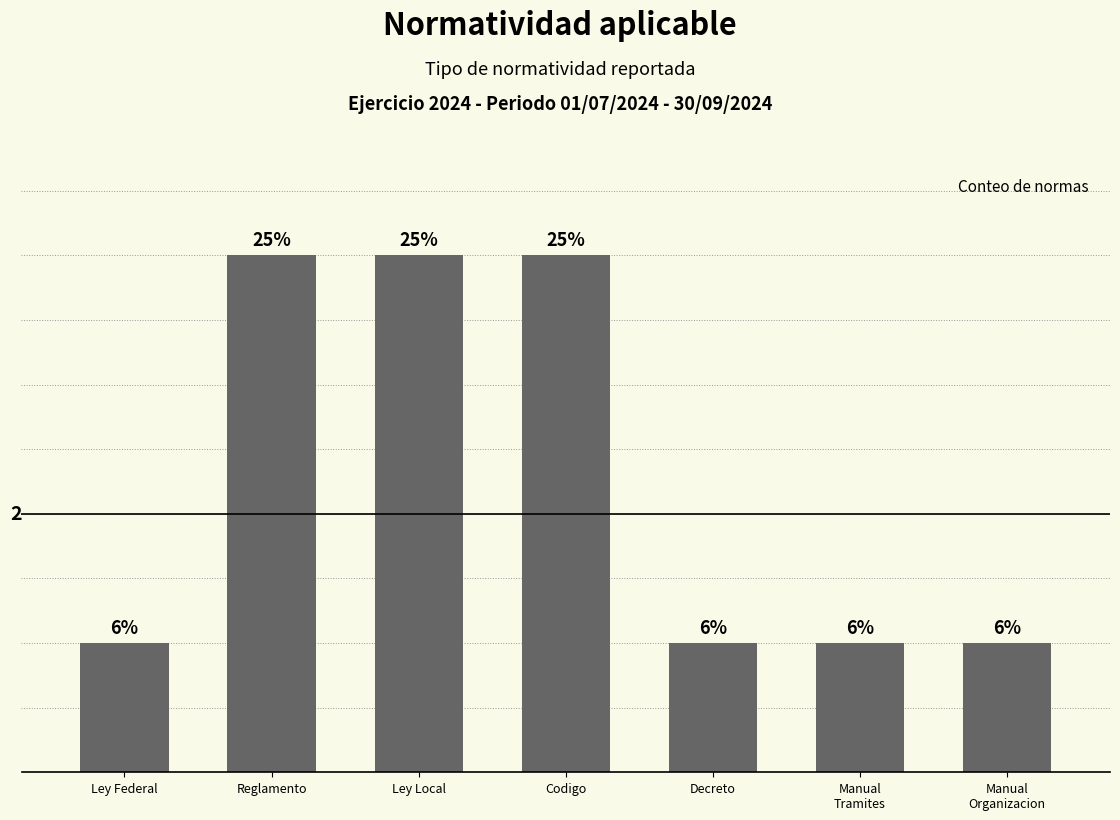

List the labels in order of value, smallest first.

Ley Federal, Decreto, Manual
Tramites, Manual
Organizacion, Reglamento, Ley Local, Codigo